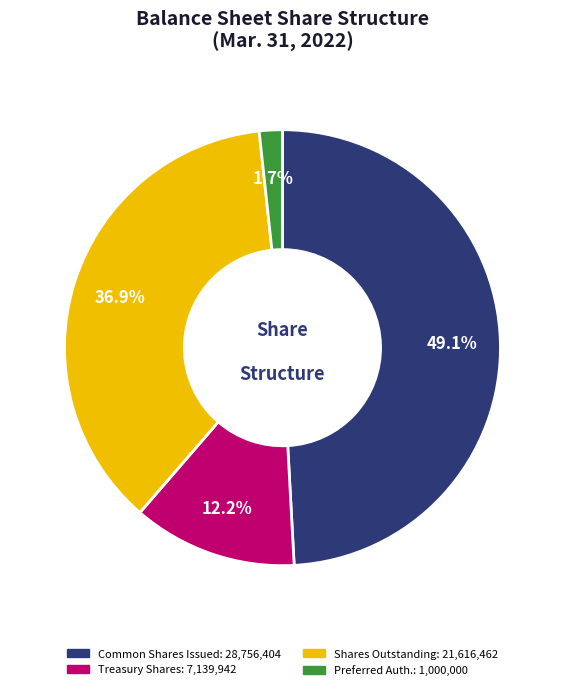

Is there any slice that represents more than half of the pie?

No